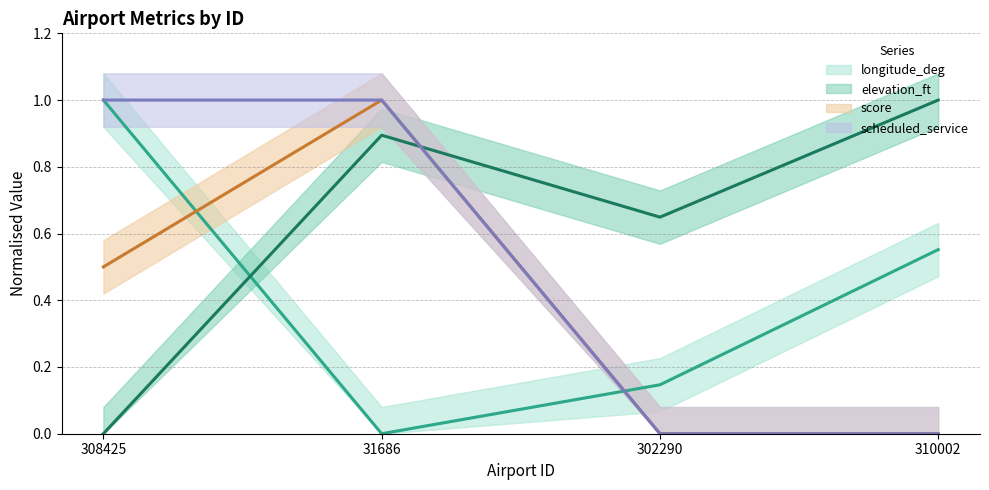

At which category is the sum across all series the highest?

31686